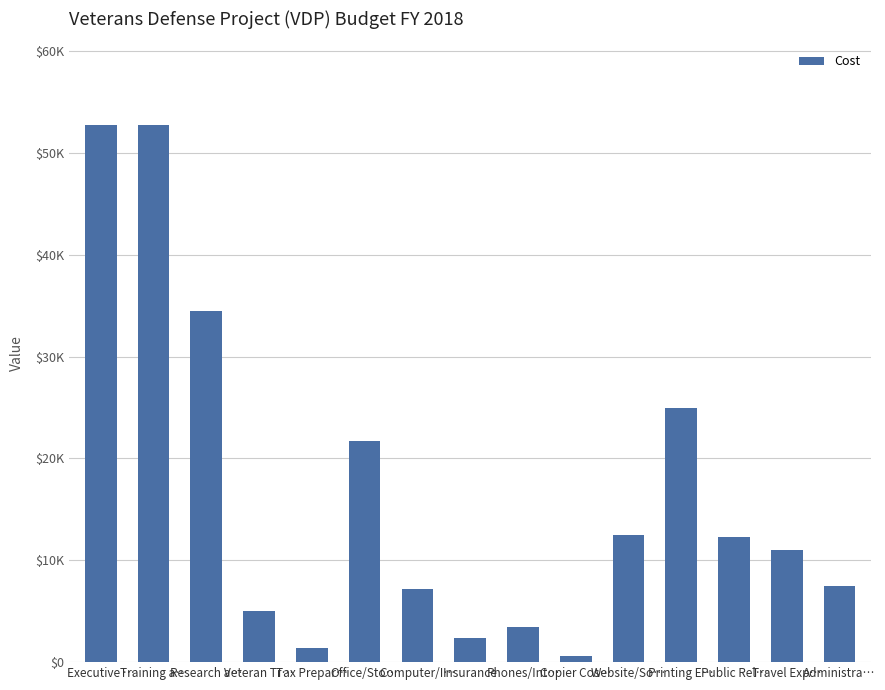

Are the bars horizontal?

No